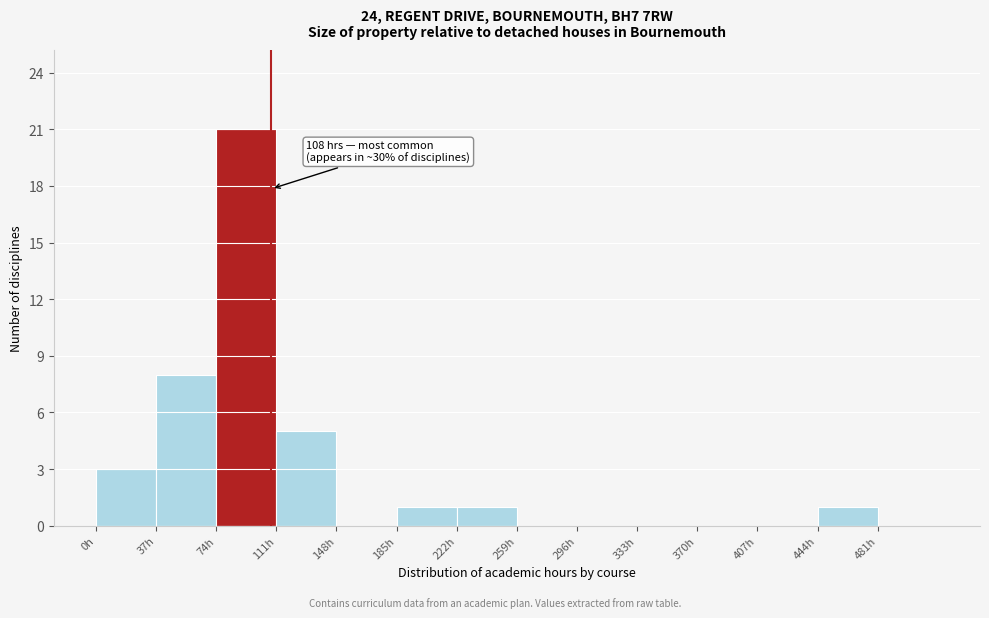

Which range on the x-axis has the tallest bar?

74 to 111